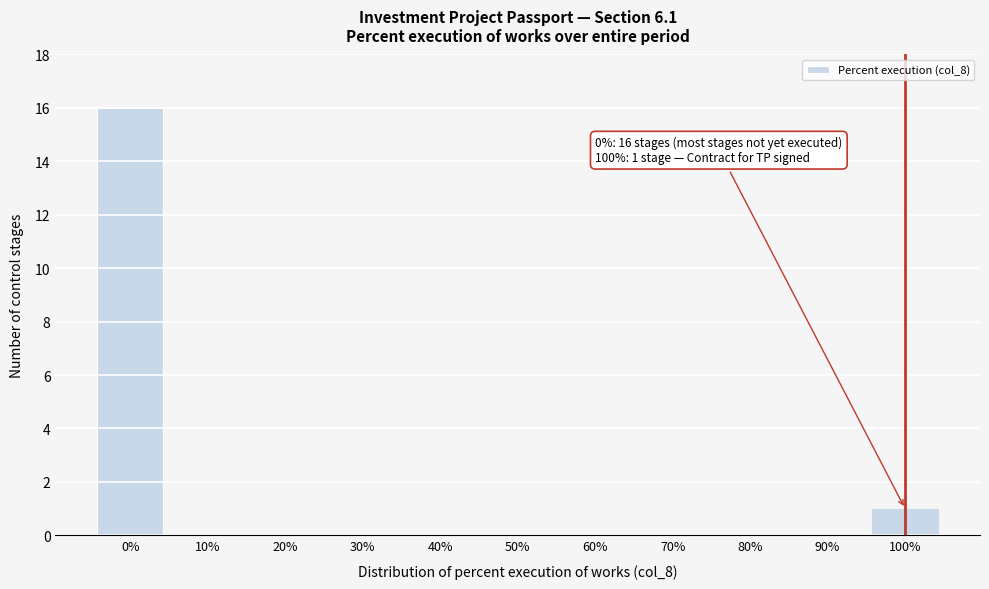

Reading left to right, extract all data points from this chart.

0%=16	10%=0	20%=0	30%=0	40%=0	50%=0	60%=0	70%=0	80%=0	90%=0	100%=1